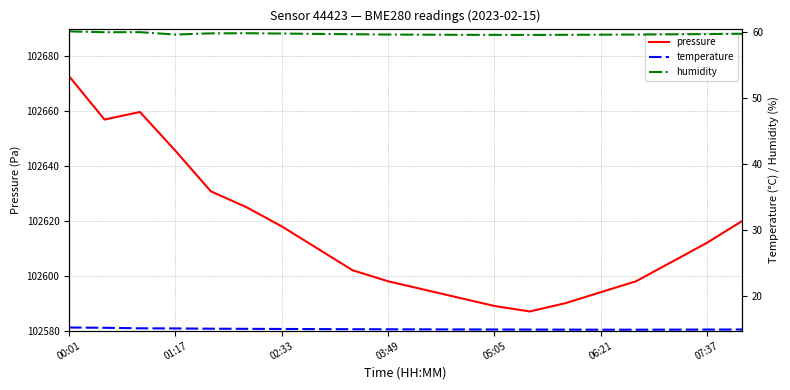

True or false: pressure has a value of 102589.0 at 05:05.

True